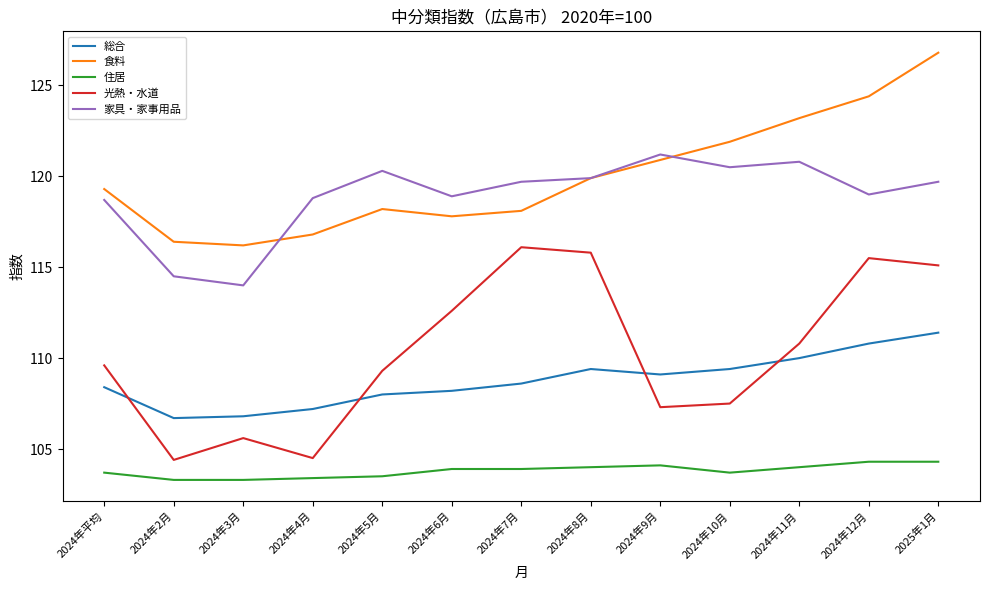

List the series in order of their peak value, highest first.

食料, 家具・家事用品, 光熱・水道, 総合, 住居